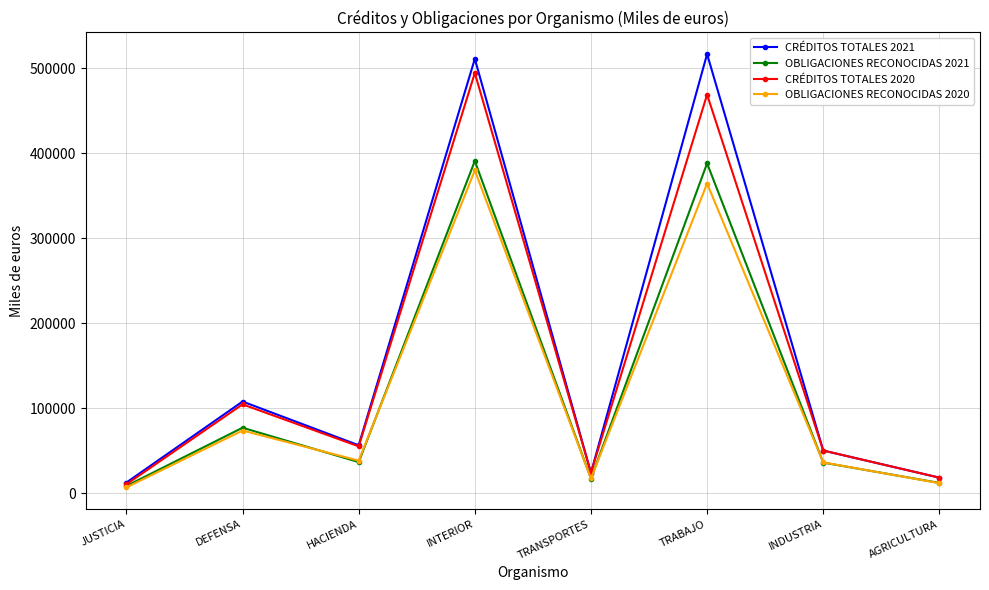

What is the value of the OBLIGACIONES RECONOCIDAS 2020 point at the 7th from the left?

36218